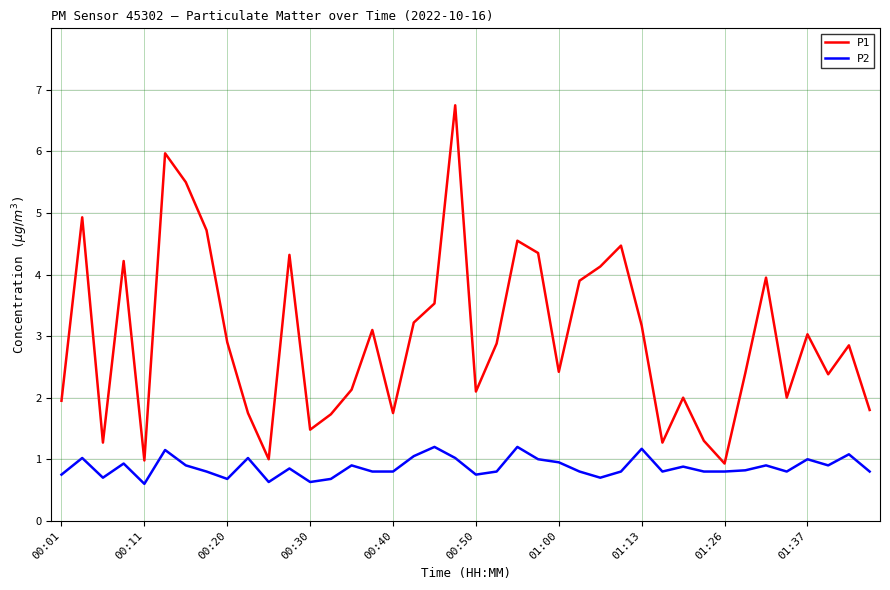

True or false: P1 and P2 cross at least once.

False